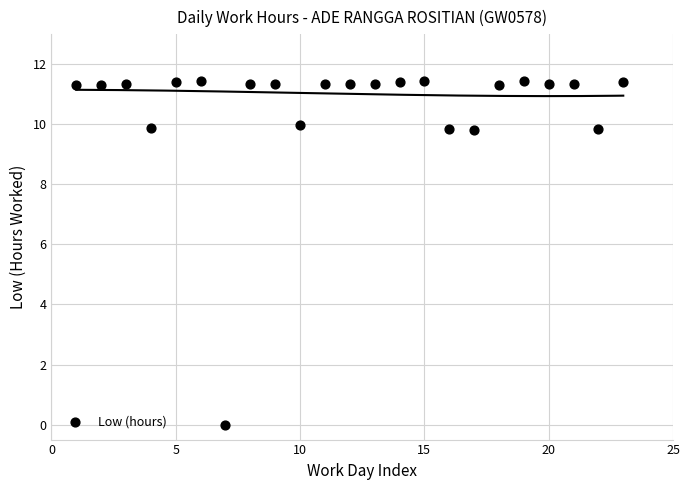

What is the range of X values (max minus min)?

22.0